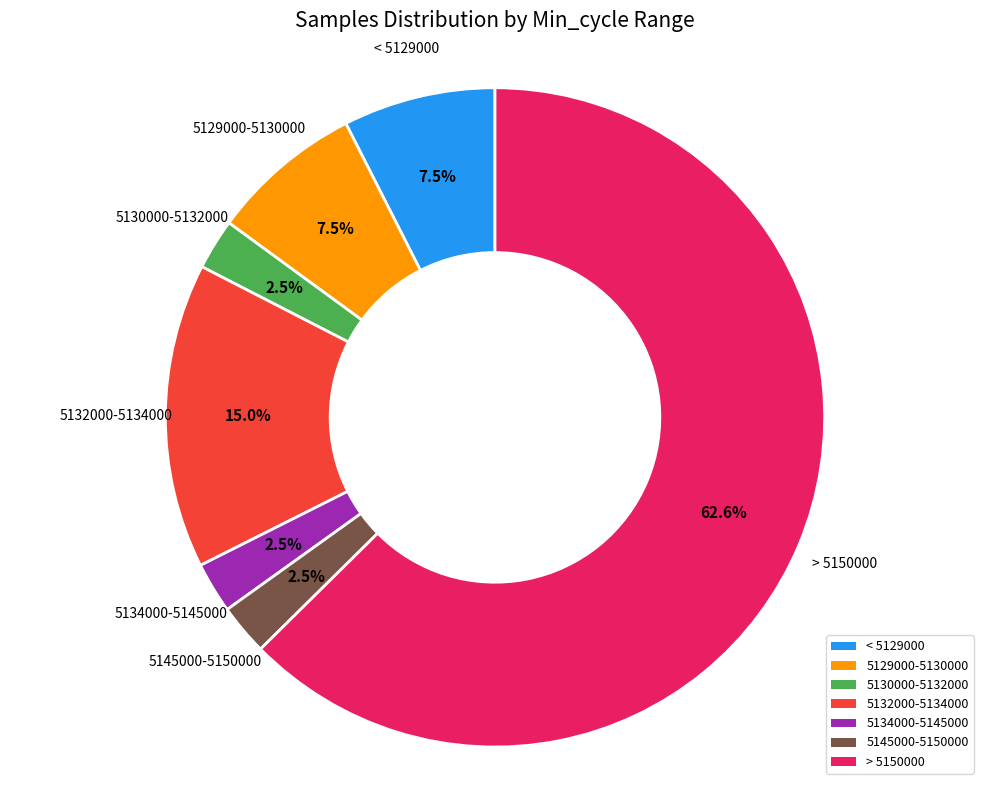

Between 5129000-5130000 and 5134000-5145000, which is larger?

5129000-5130000